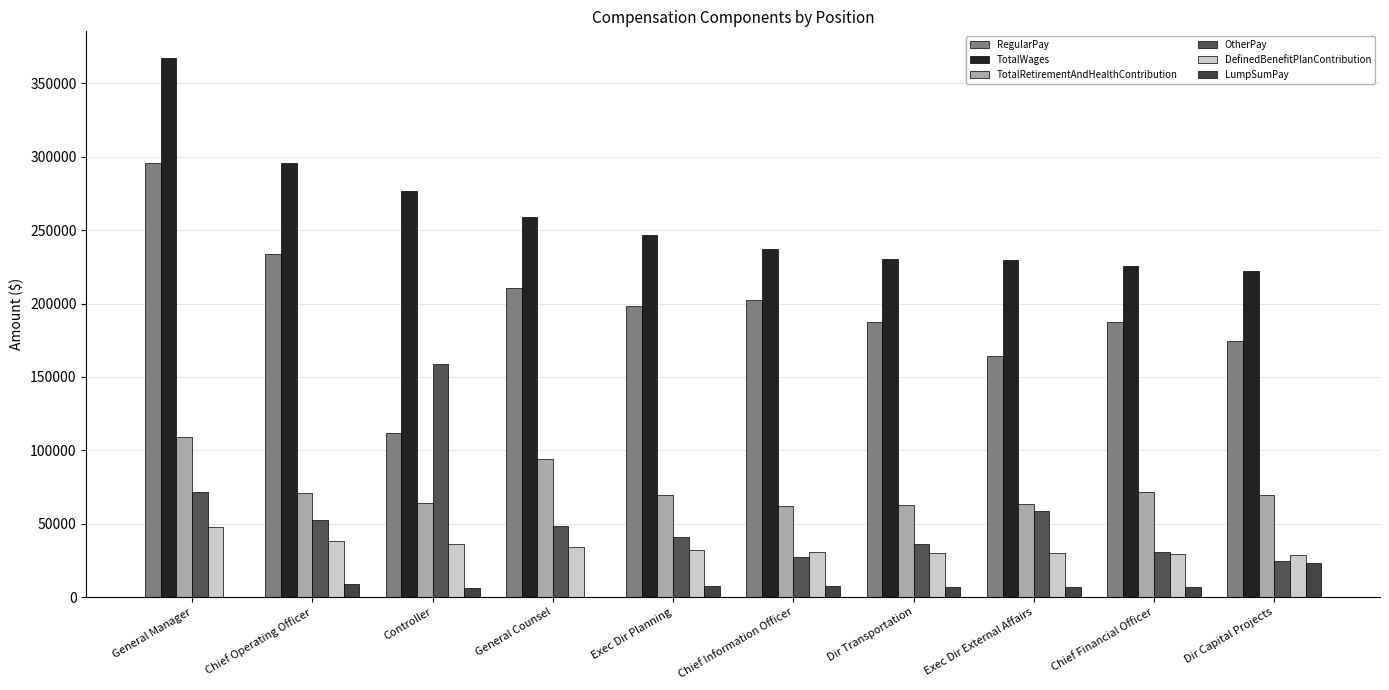

Where does the TotalRetirementAndHealthContribution series first go above 69521?

General Manager